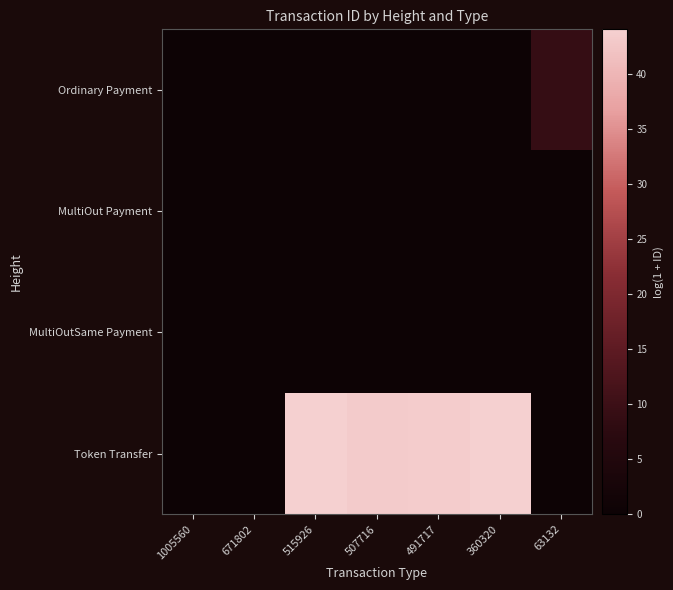

Which series has the largest range (max minus min)?

Token Transfer